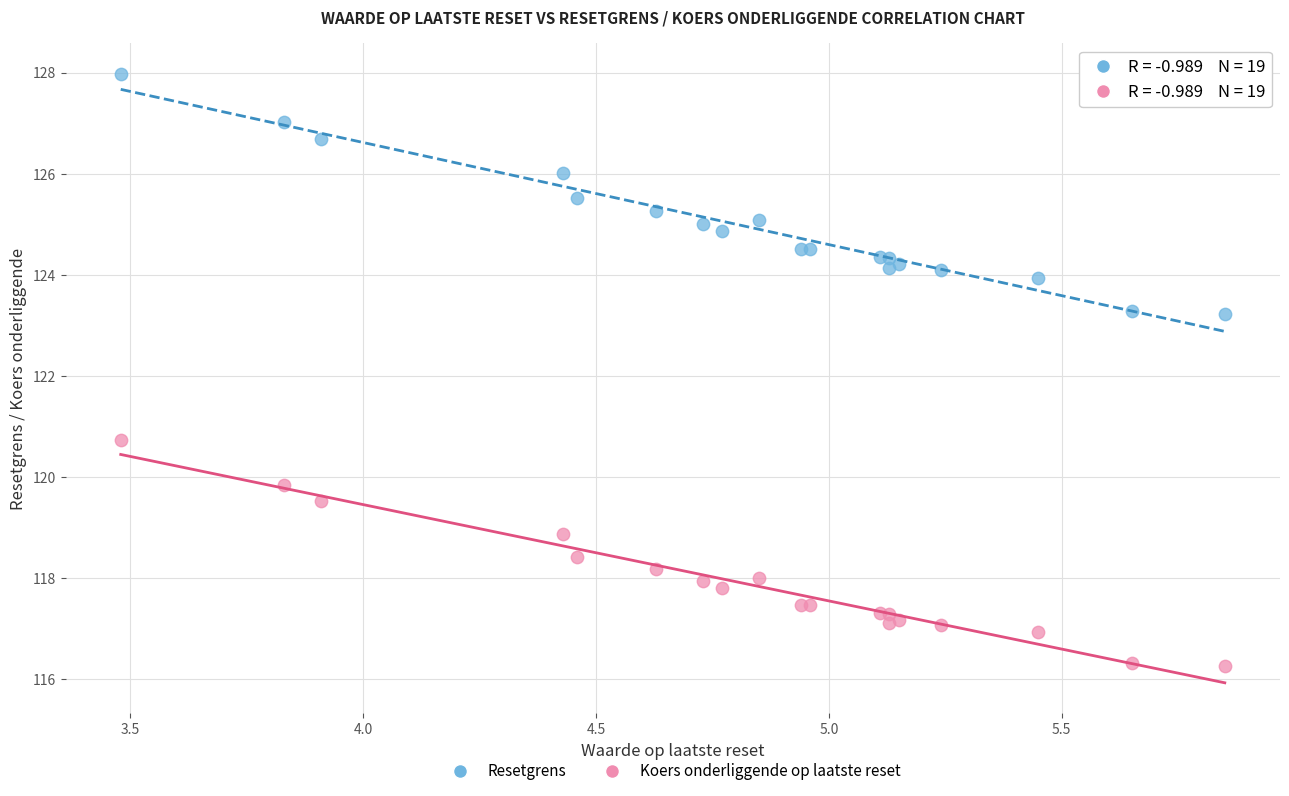

Which series has the widest spread of Y values?

Resetgrens